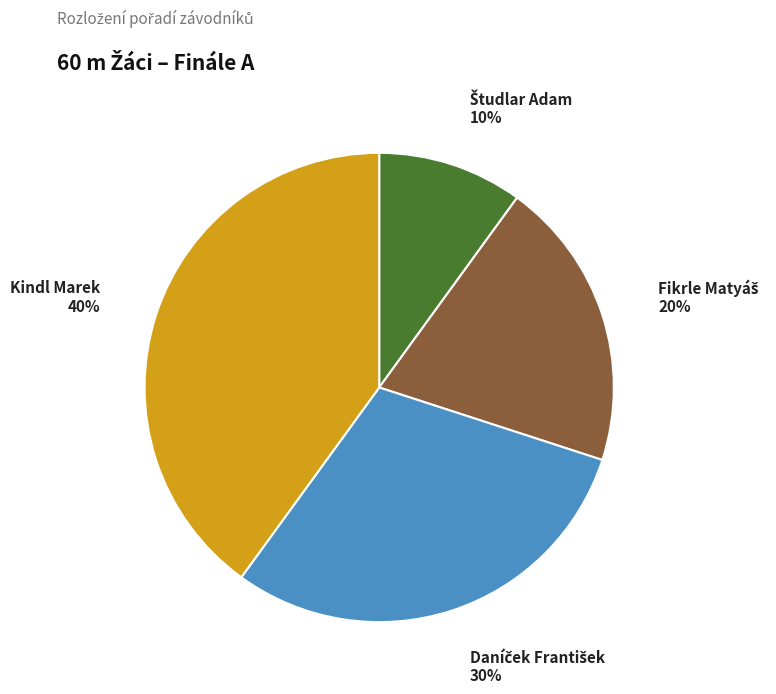

To the nearest percent, what is the difference between the largest and smallest slice percentages?

30%